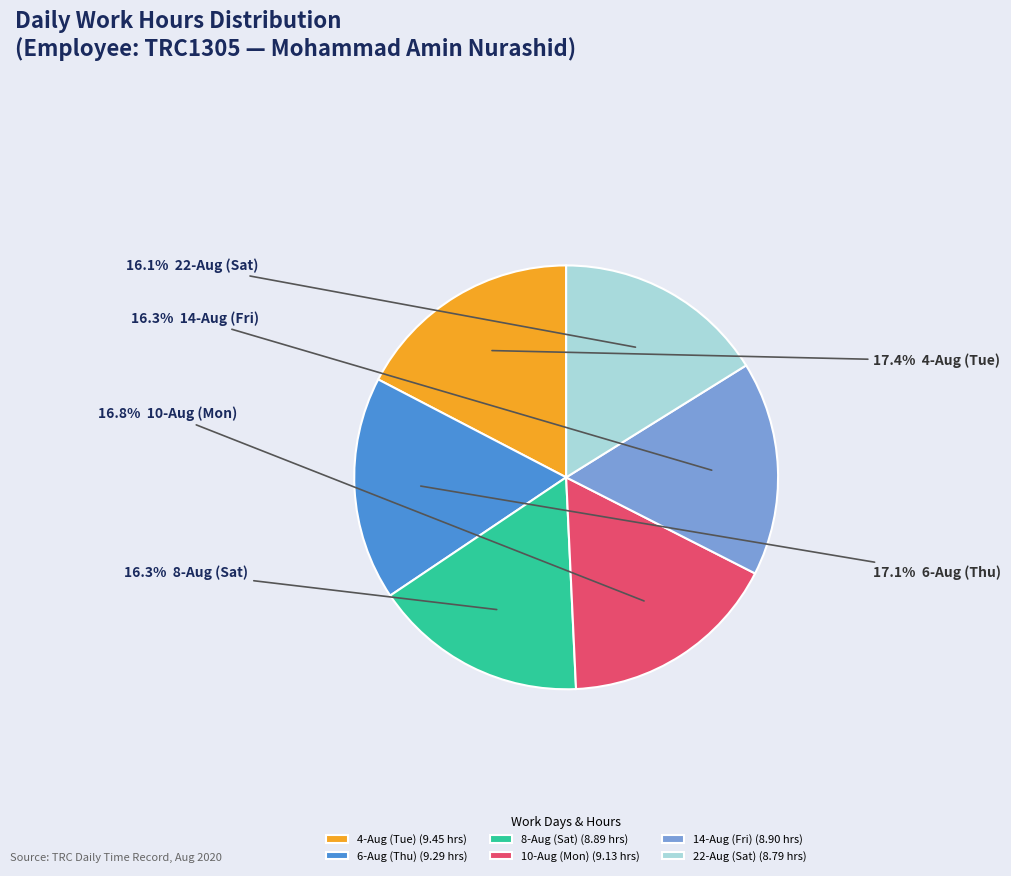

Is the sum of 22-Aug (Sat) and 10-Aug (Mon) greater than half?

No